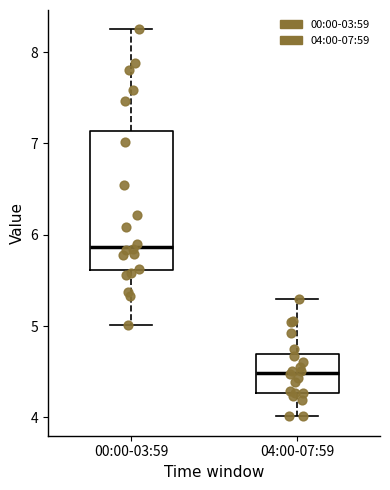

Reading left to right, read every box against the y-axis: the position of its median line, the range the box covers, and the ends of its whiskers. The values are not printed on the chart, so give them approximately, as read against the axis.

00:00-03:59: median 5.9, box 5.6 to 7.1, whiskers 5.0 to 8.3
04:00-07:59: median 4.5, box 4.3 to 4.7, whiskers 4.0 to 5.3